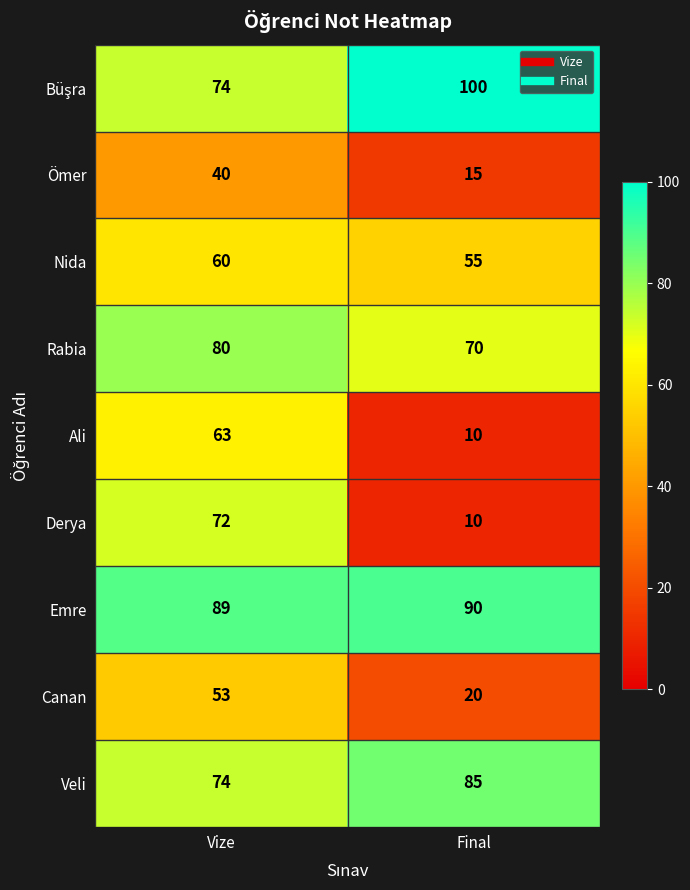

What is the highest value of the Rabia series?

80